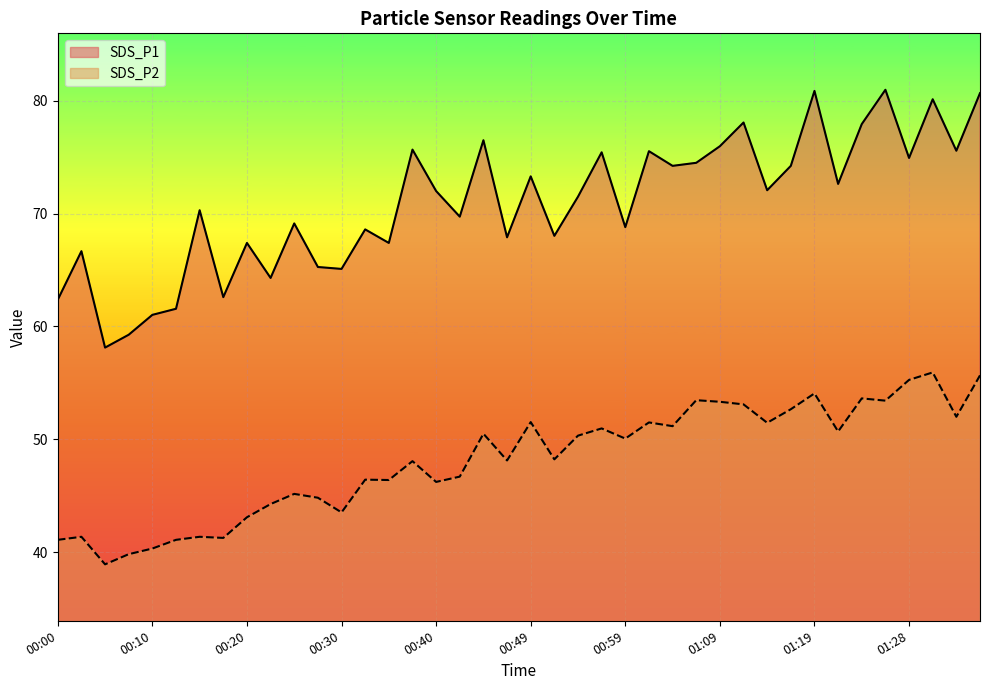

In SDS_P2, how many points are lower than both neighbors (excluding endpoints)?

13